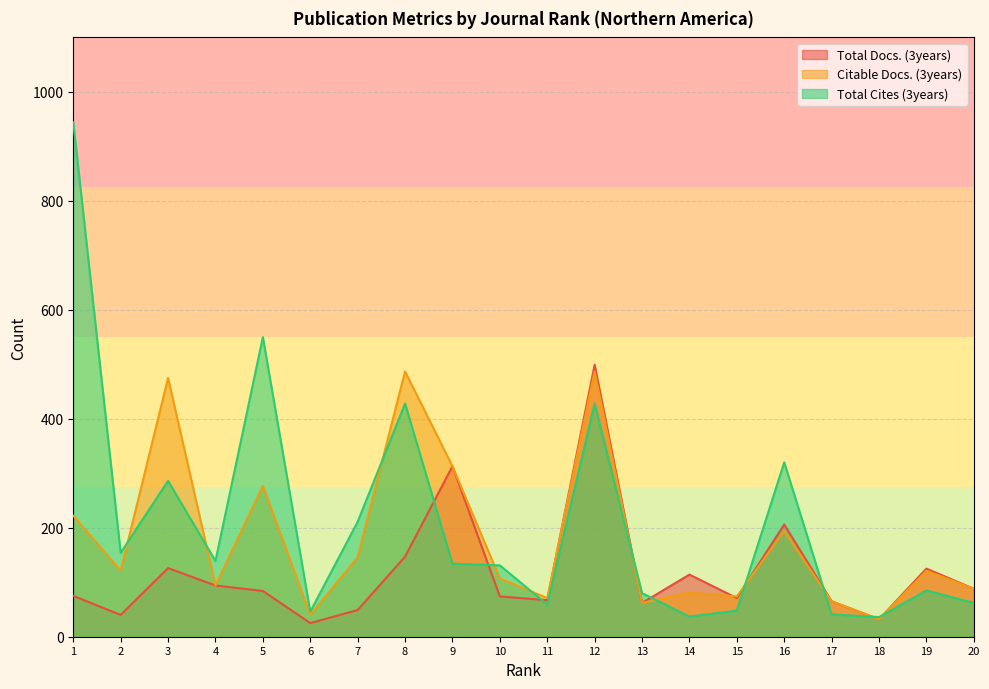

Which series has the largest range (max minus min)?

Total Cites (3years)